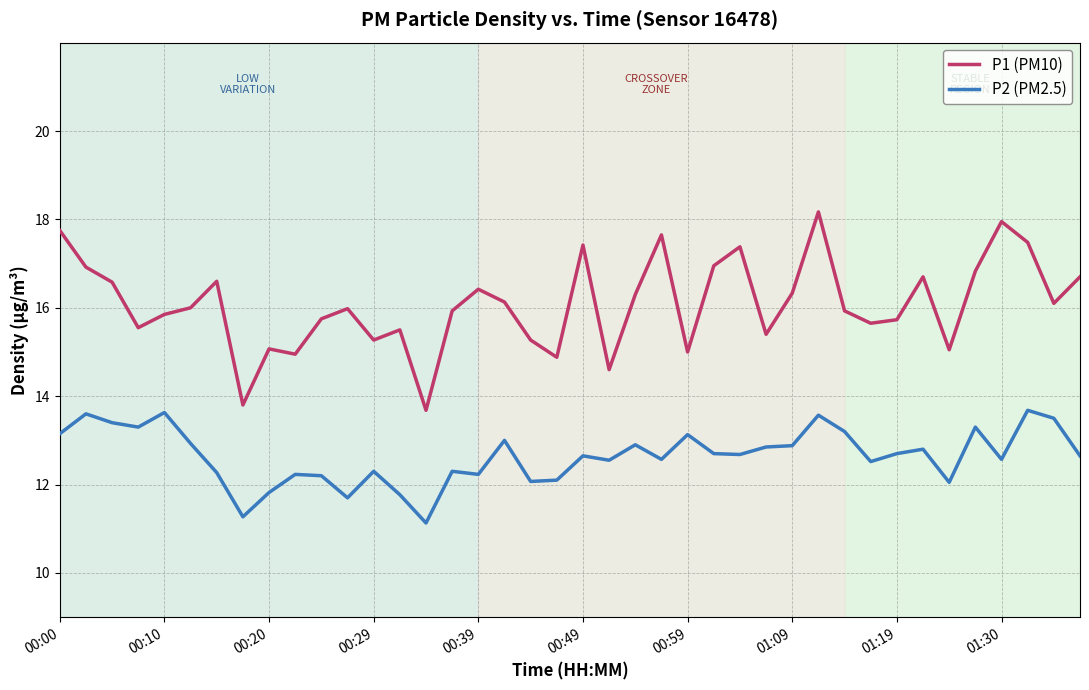

True or false: P1 (PM10) and P2 (PM2.5) intersect in this chart.

False